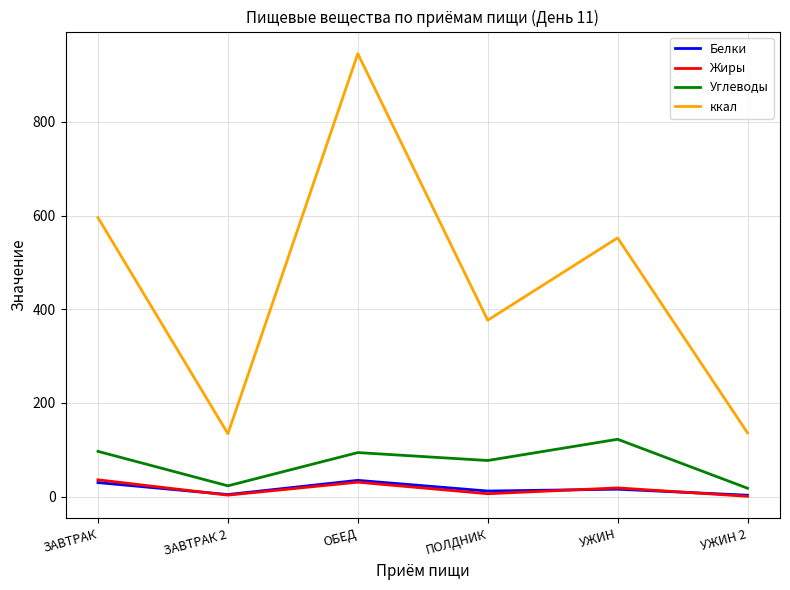

What is the difference between the second highest and minimum values in the Белки series?

27.0